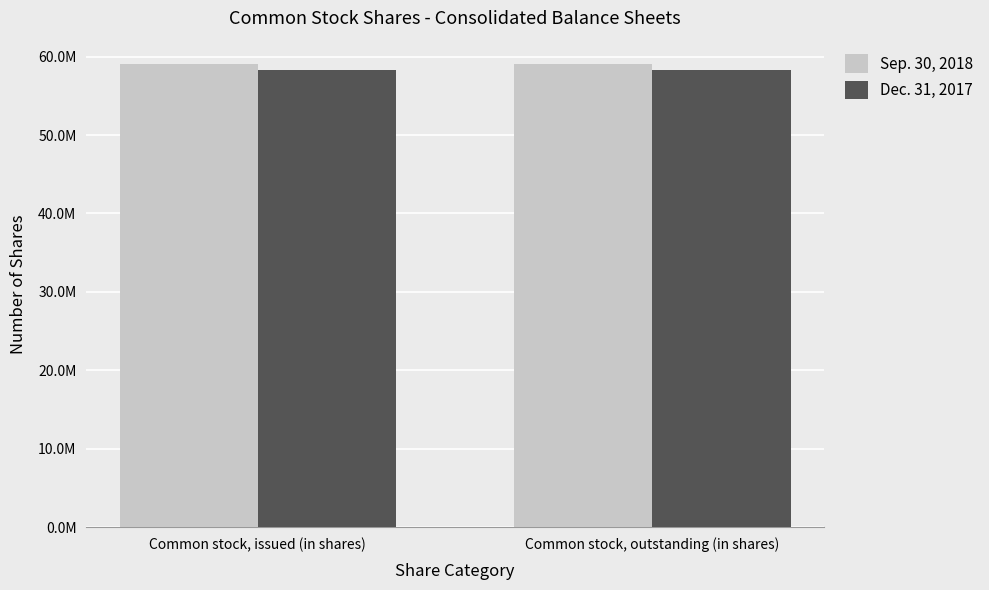

Rank the series by their maximum value, from lowest to highest.

Dec. 31, 2017, Sep. 30, 2018